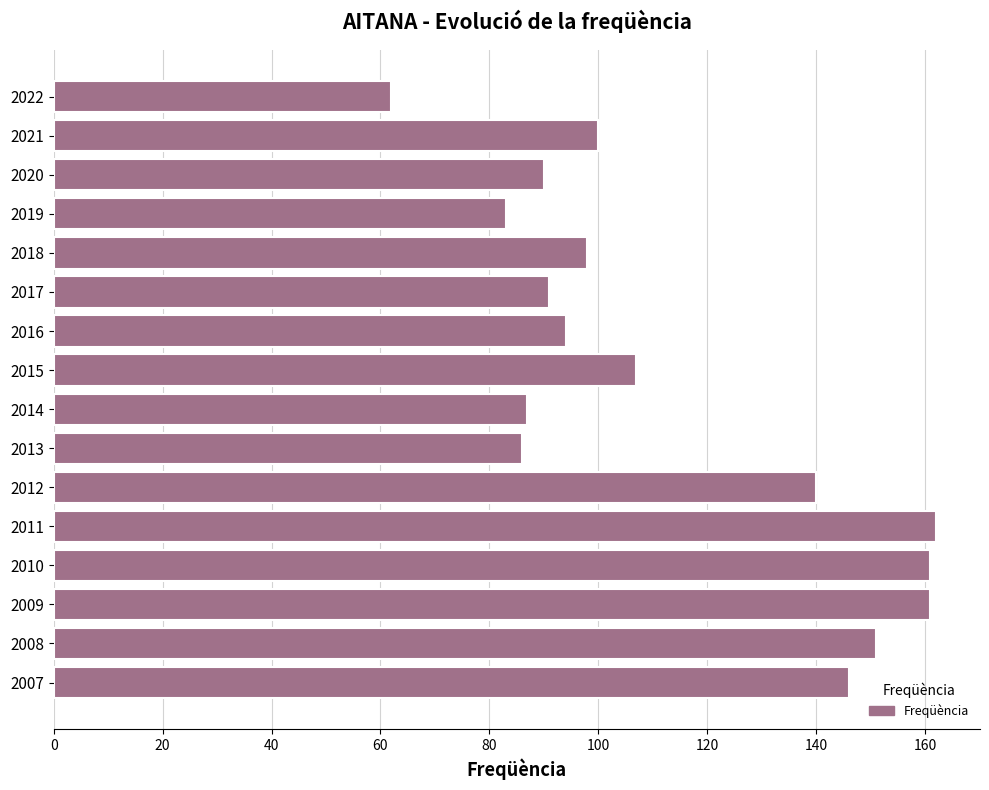

What is the value of the 9th bar from the top?

87